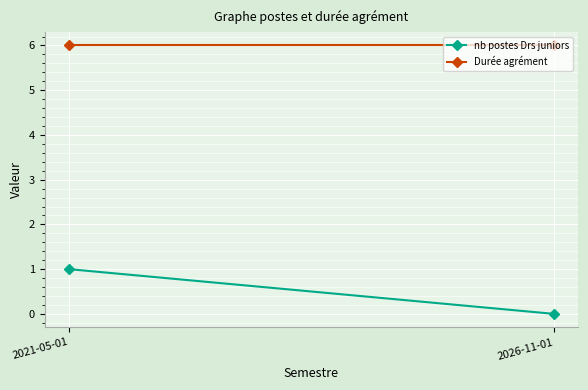

Between 2021-05-01 and 2026-11-01, which series saw the biggest shift?

nb postes Drs juniors